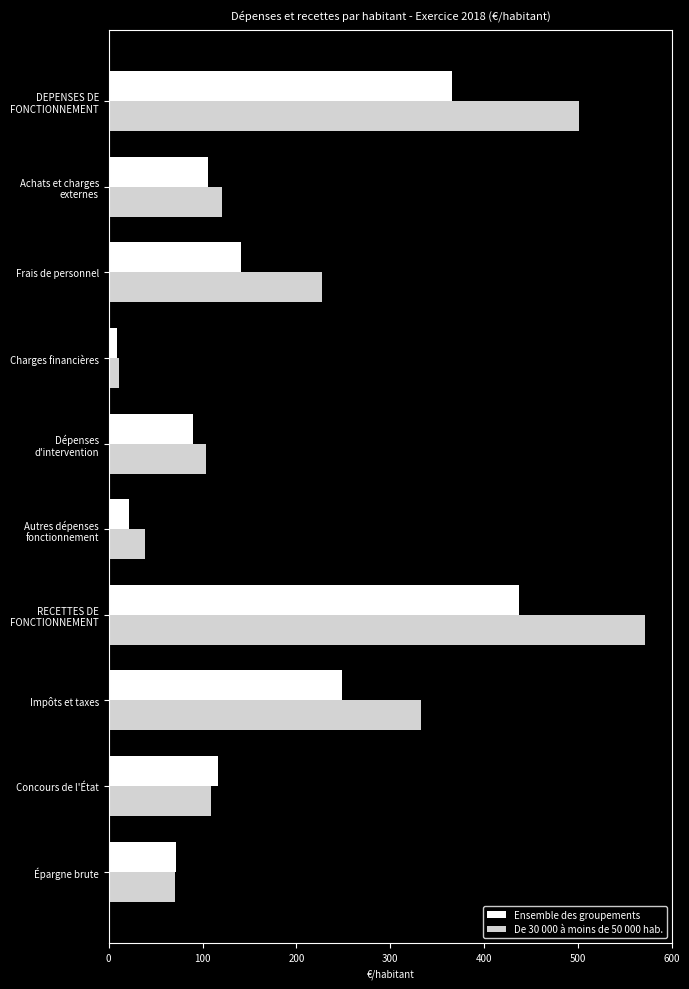

What is the minimum value shown in the chart?

8.5